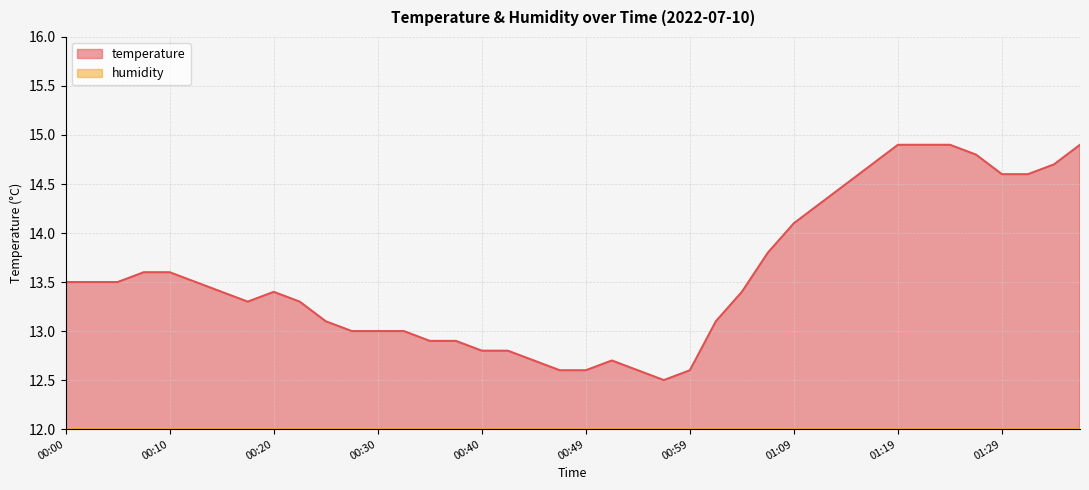

How many data points are above 13?

26